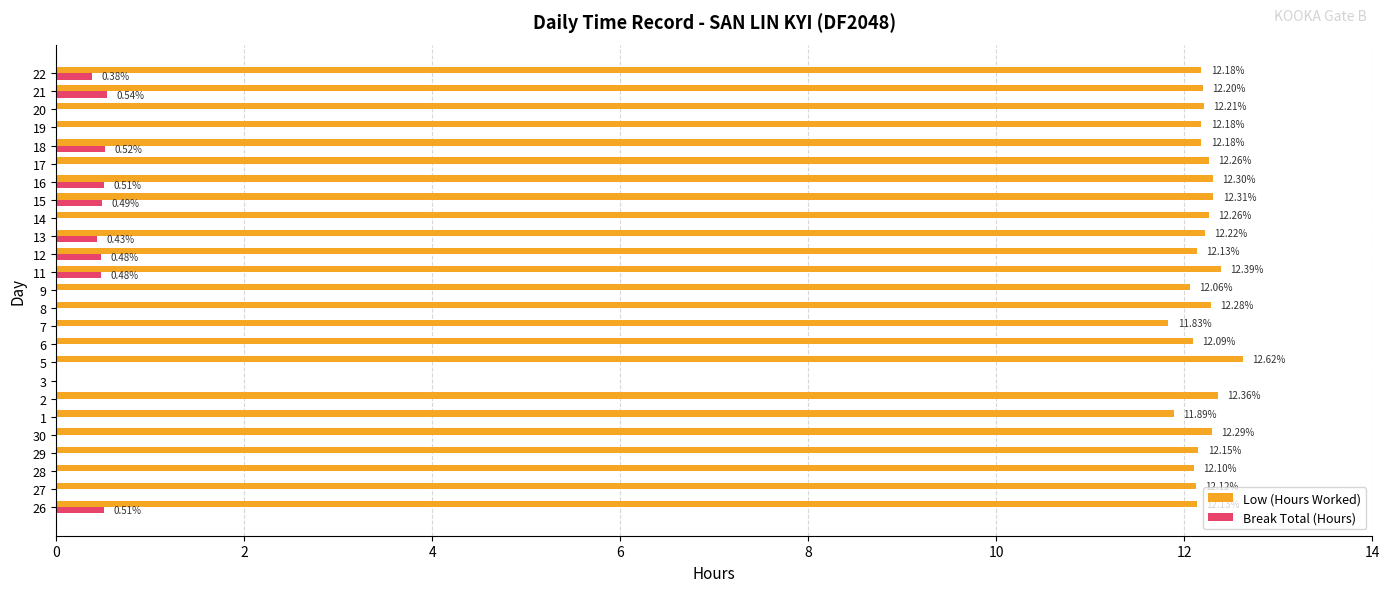

True or false: Low (Hours Worked) has a value of 12.2 at 21.

True